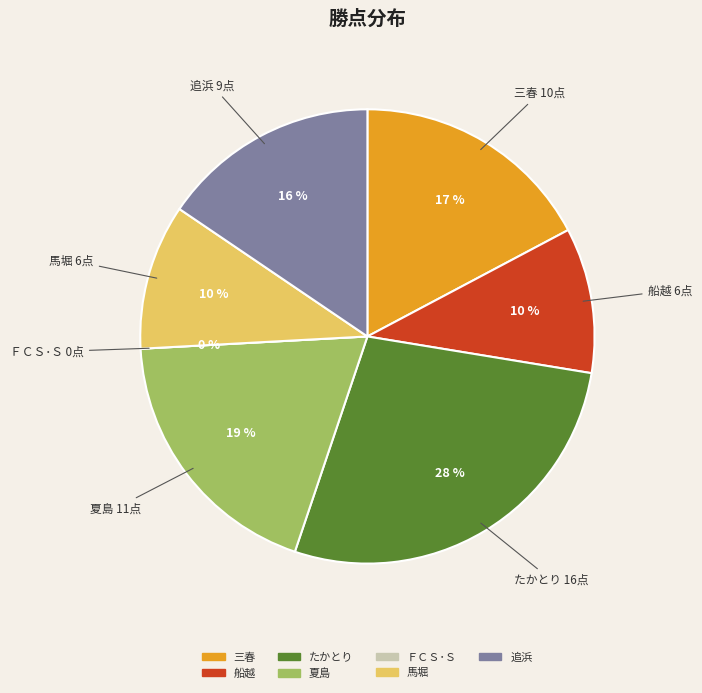

What is the total percentage of 夏島 and 馬堀?

29.3%